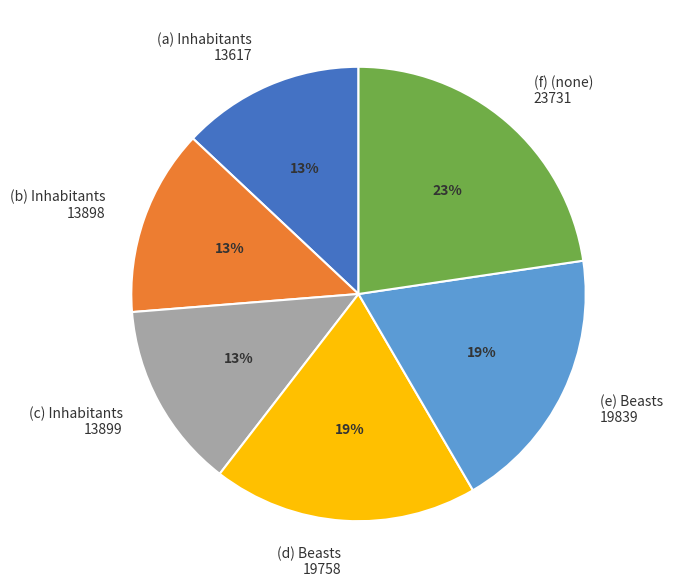

Which has a higher value, (e) Beasts 19839 or (b) Inhabitants 13898?

(e) Beasts 19839